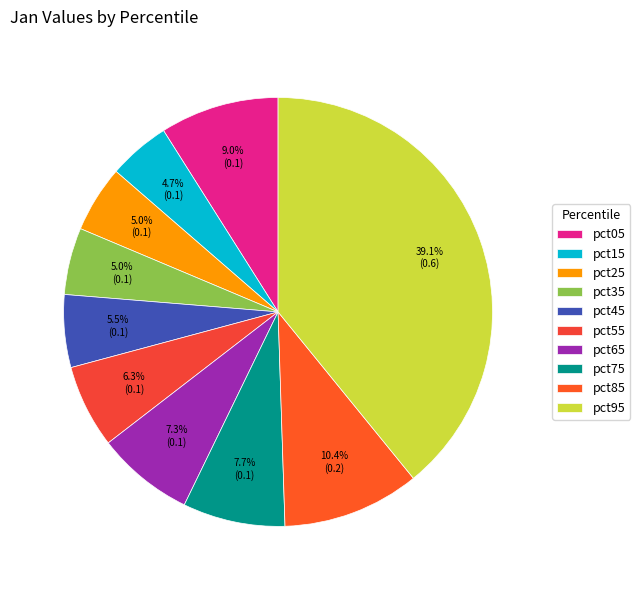

To the nearest percent, what is the difference between the pct45 and pct15 slice percentages?

1%